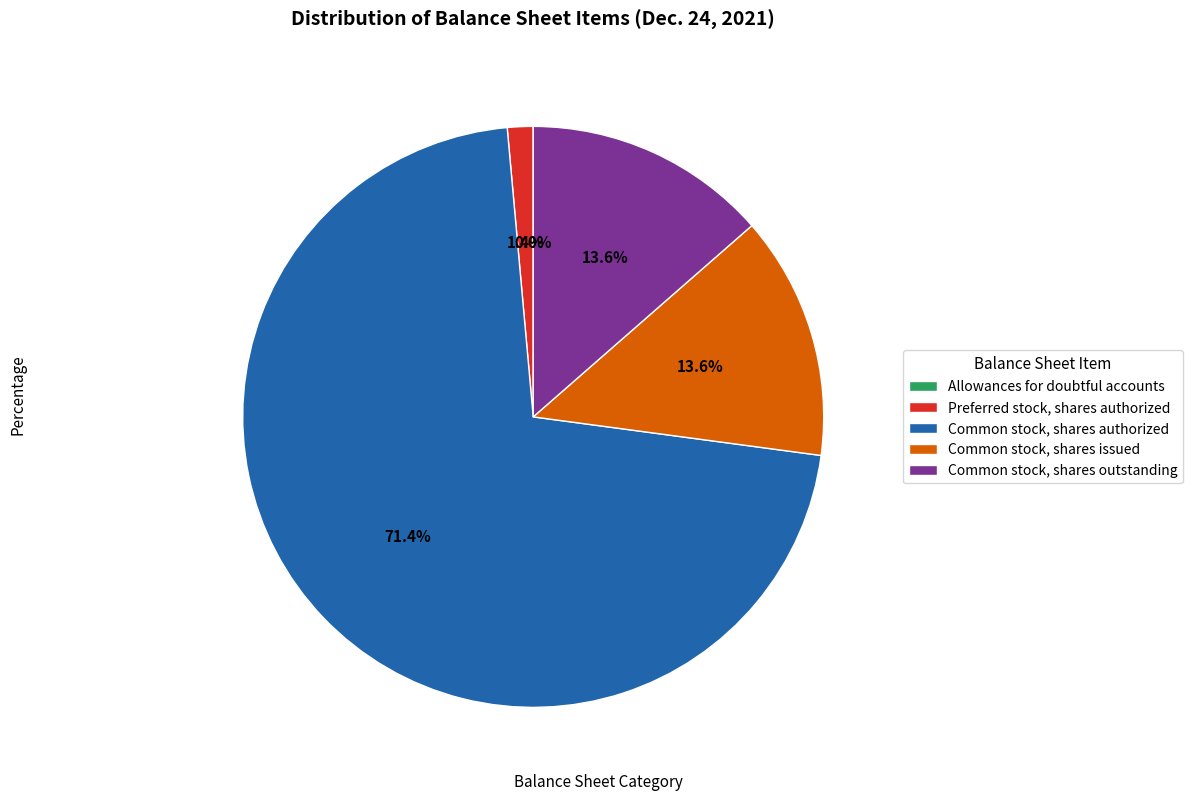

To the nearest percent, what is the average slice percentage?

20%